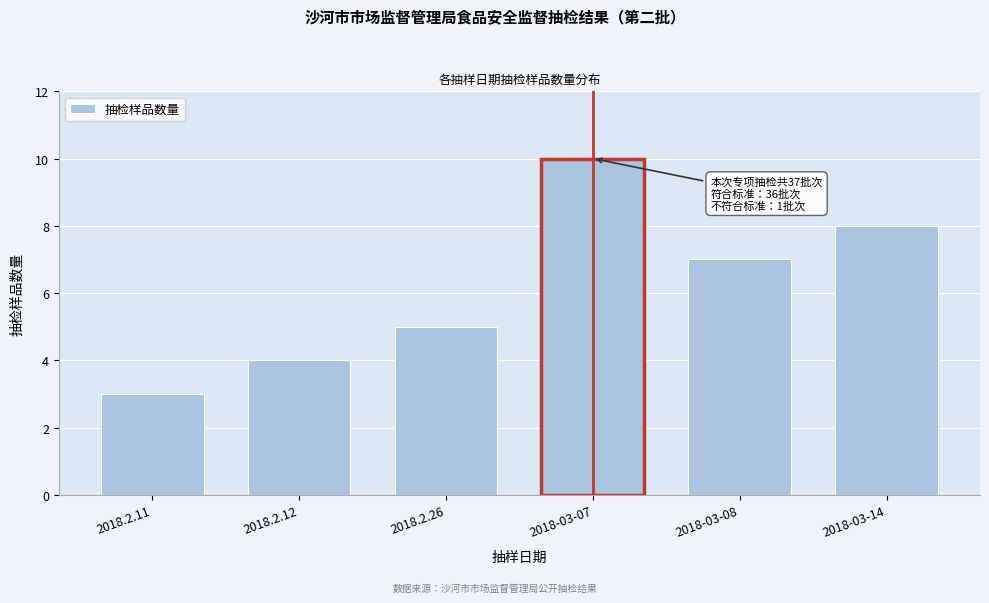

Reading right to left, transcribe all the data shown in this chart.

2018-03-14=8	2018-03-08=7	2018-03-07=10	2018.2.26=5	2018.2.12=4	2018.2.11=3